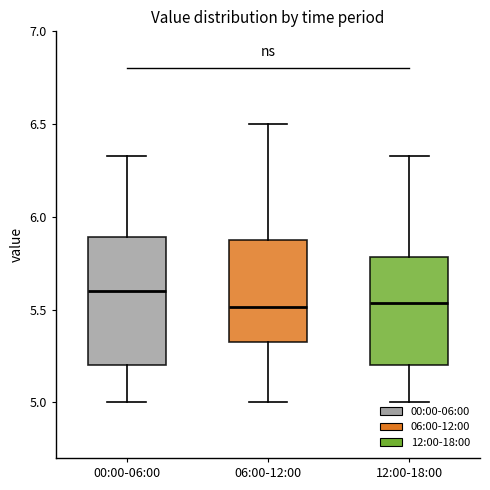

Reading left to right, read every box against the y-axis: the position of its median line, the range the box covers, and the ends of its whiskers. The values are not printed on the chart, so give them approximately, as read against the axis.

00:00-06:00: median 5.60, box 5.20 to 5.90, whiskers 5.00 to 6.35
06:00-12:00: median 5.50, box 5.35 to 5.90, whiskers 5.00 to 6.50
12:00-18:00: median 5.55, box 5.20 to 5.80, whiskers 5.00 to 6.35